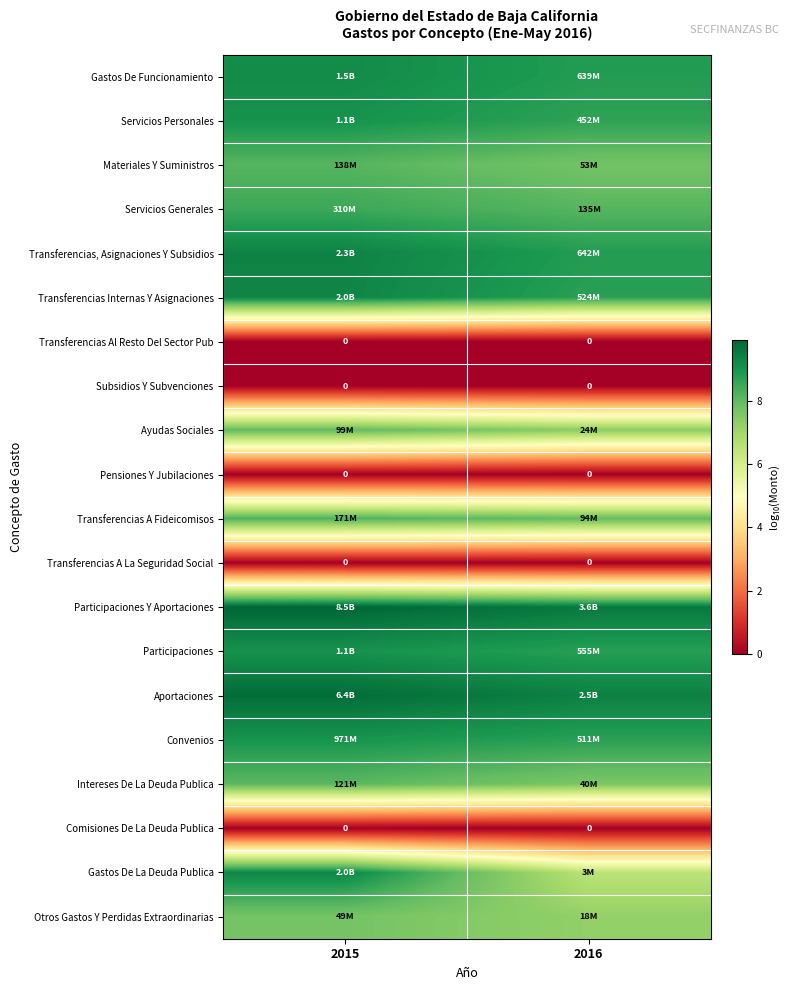

At which category is the sum across all series the highest?

2015